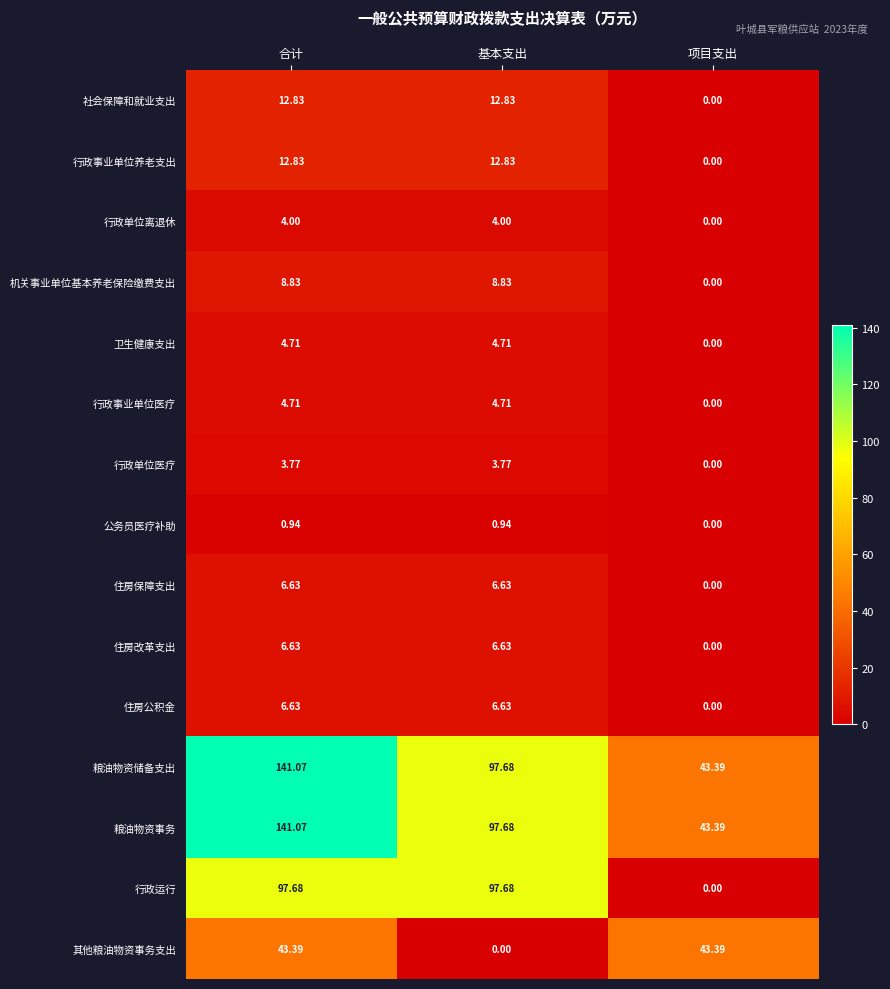

What is the maximum value shown in the chart?

141.1